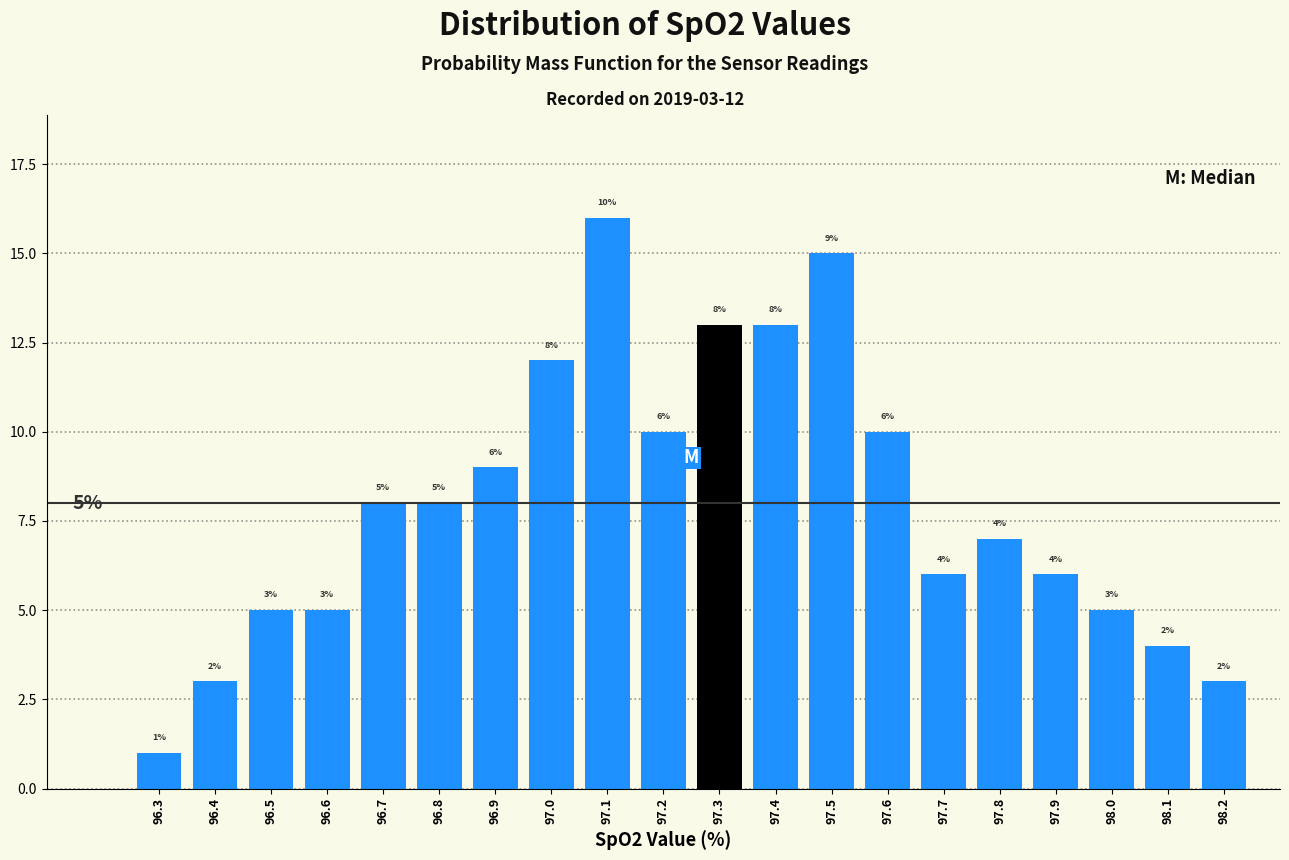

Reading left to right, extract all data points from this chart.

1	3	5	5	8	8	9	12	16	10	13	13	15	10	6	7	6	5	4	3